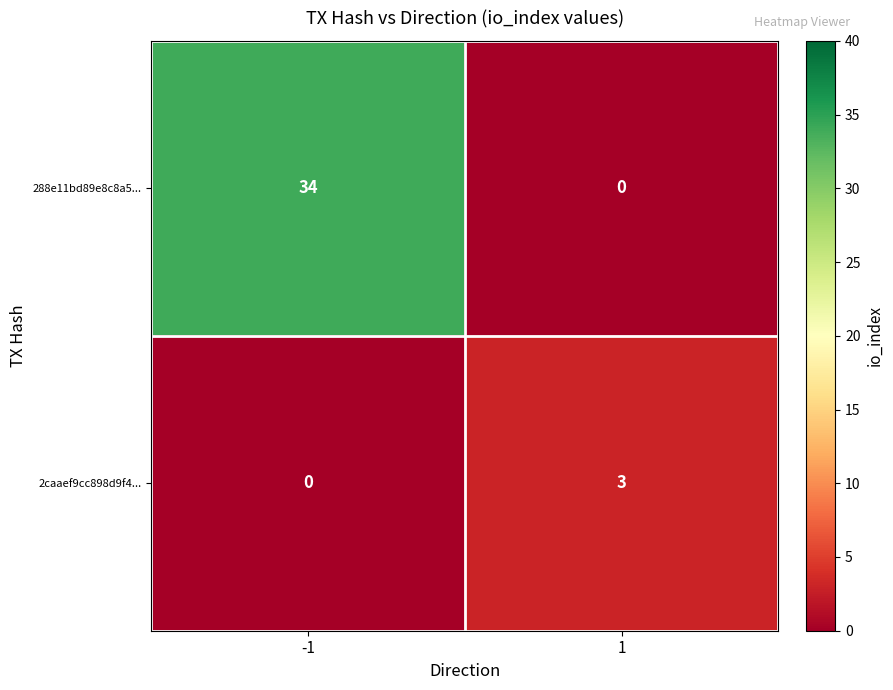

At 1, list the series in order from smallest to largest.

288e11bd89e8c8a5..., 2caaef9cc898d9f4...